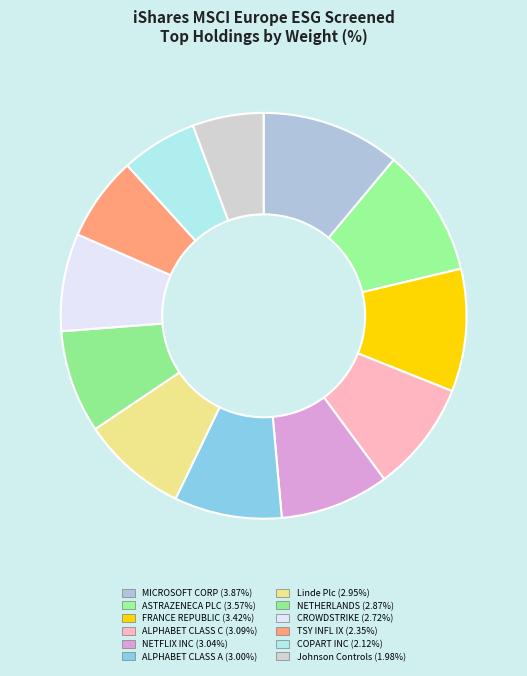

What is the largest slice in the pie chart?

MICROSOFT CORP